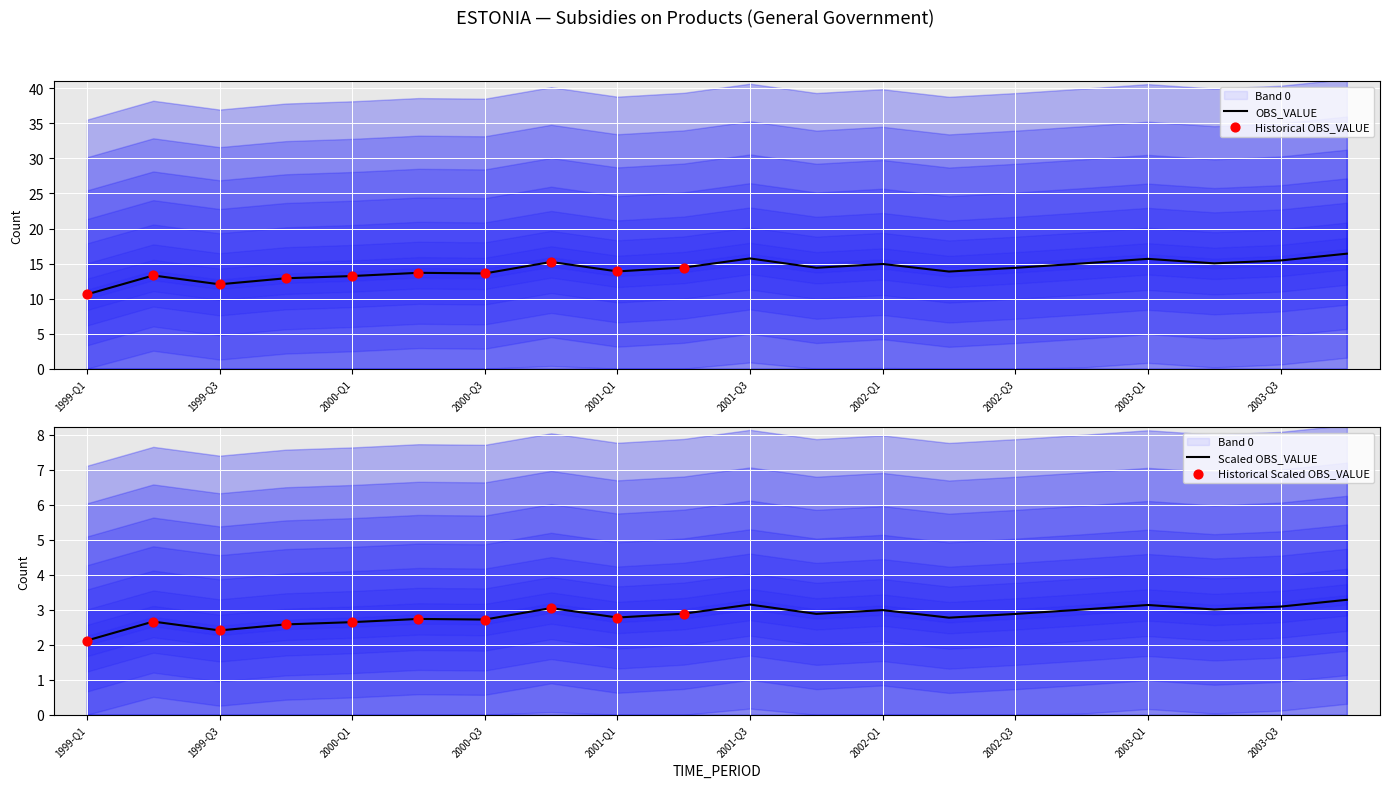

Between 2003-Q2 and 1999-Q1, which is larger?

2003-Q2